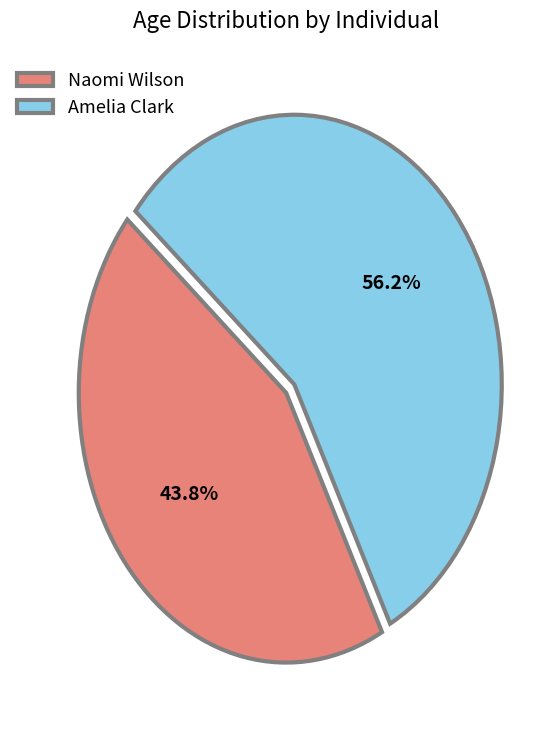

Which category has the smallest portion of the pie?

Naomi Wilson